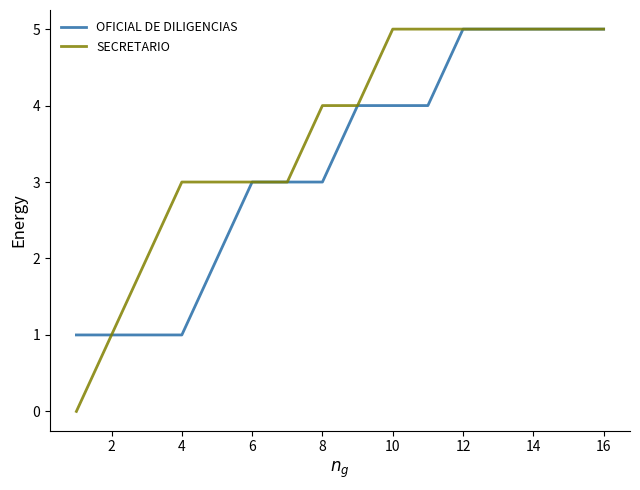

Which series has the largest total across all categories?

SECRETARIO